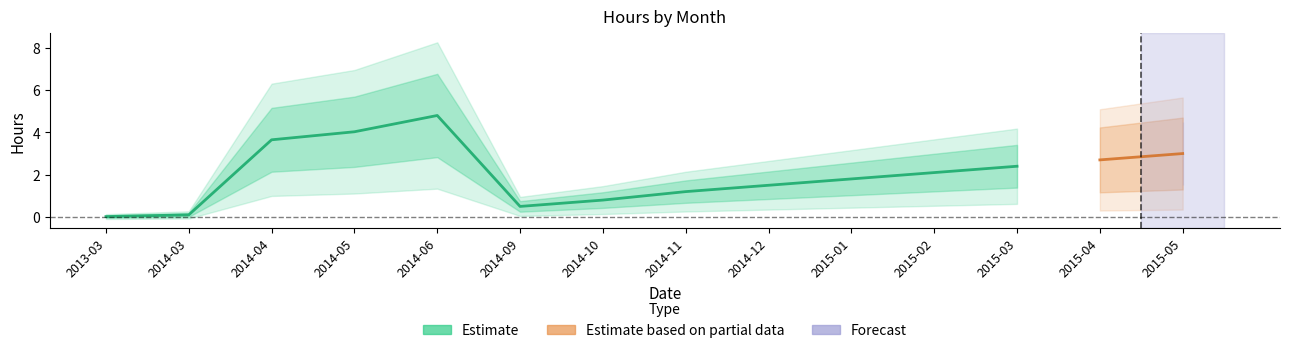

What are all the series names shown in the legend?

Estimate, Estimate based on partial data, Forecast